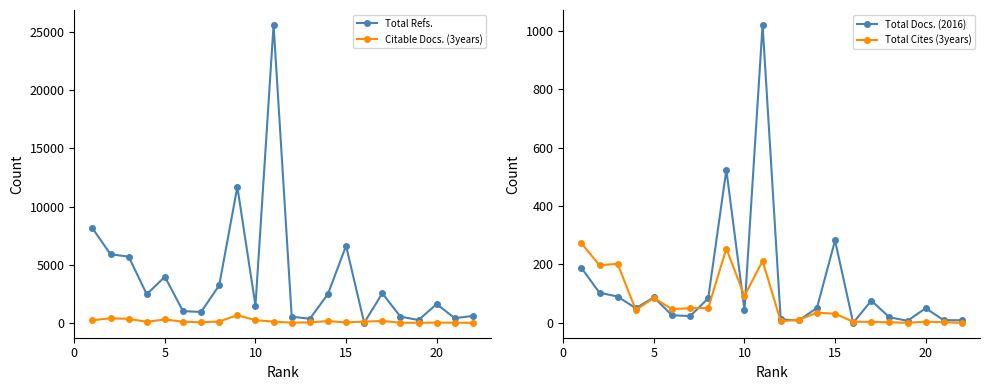

What is the spread (max minus min) of values at 15?

2411